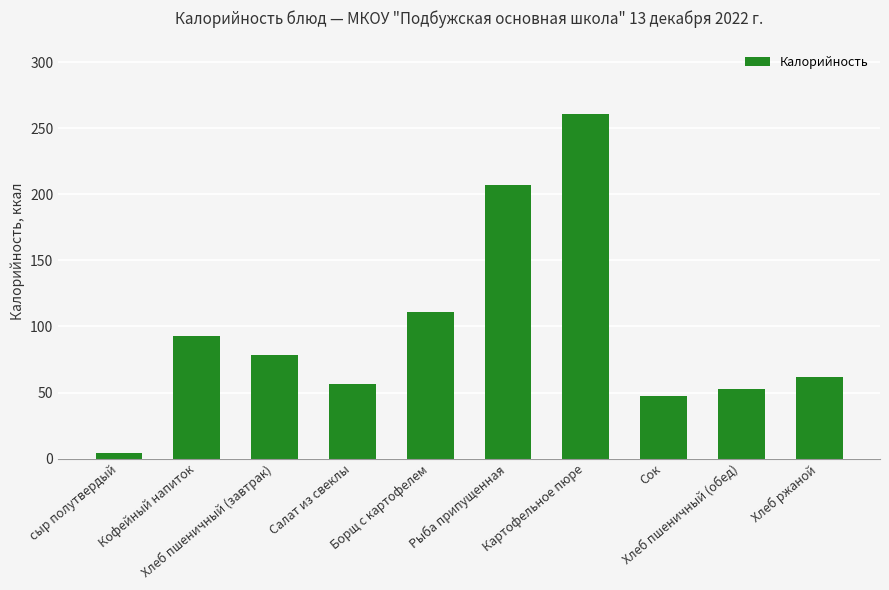

Reading right to left, extract all data points from this chart.

61.5	52.4	47.0	261.0	207.3	111.1	56.3	78.6	92.9	4.2